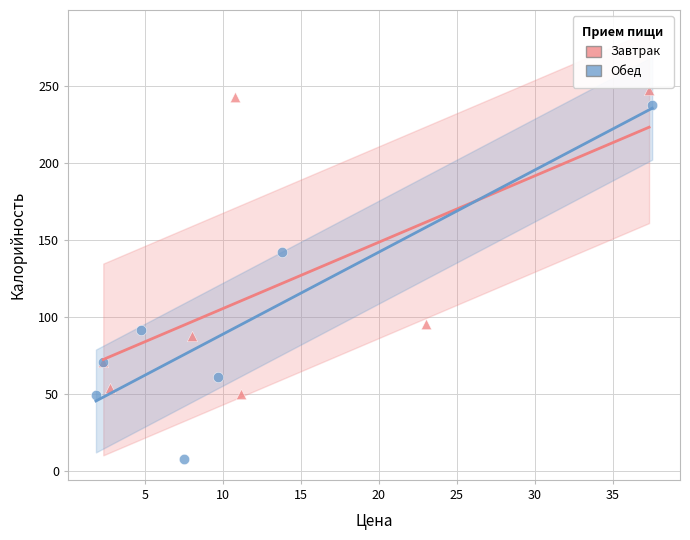

What are all the series names shown in the legend?

Завтрак, Обед